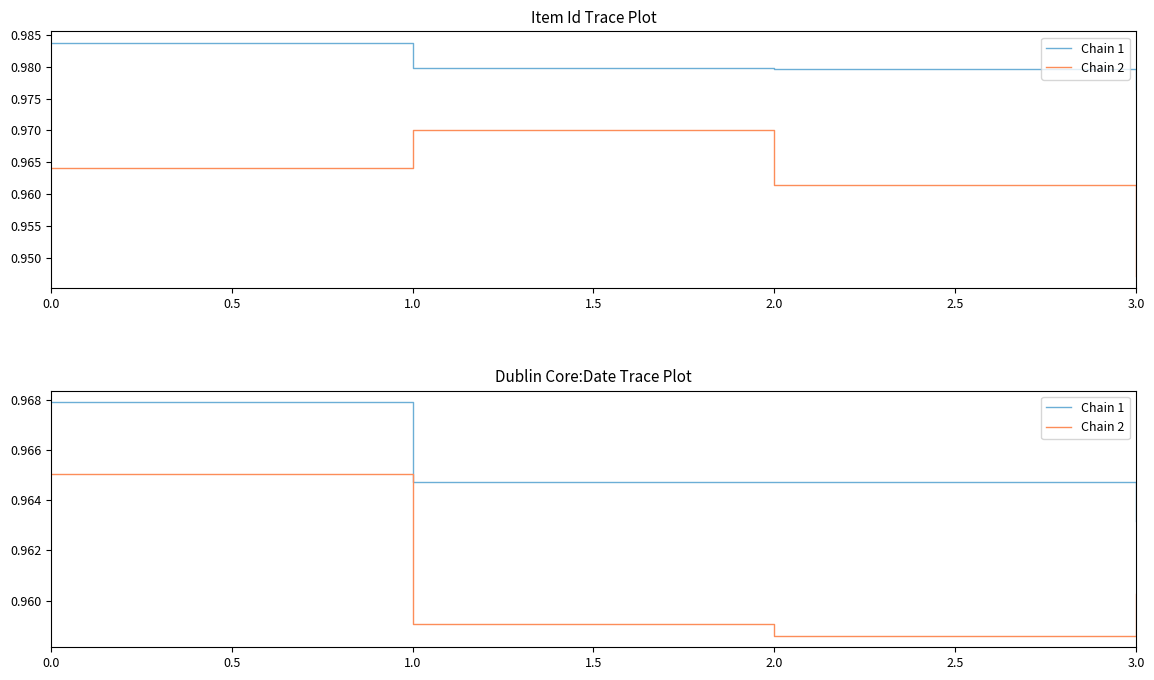

How many lines are shown in the chart?

2